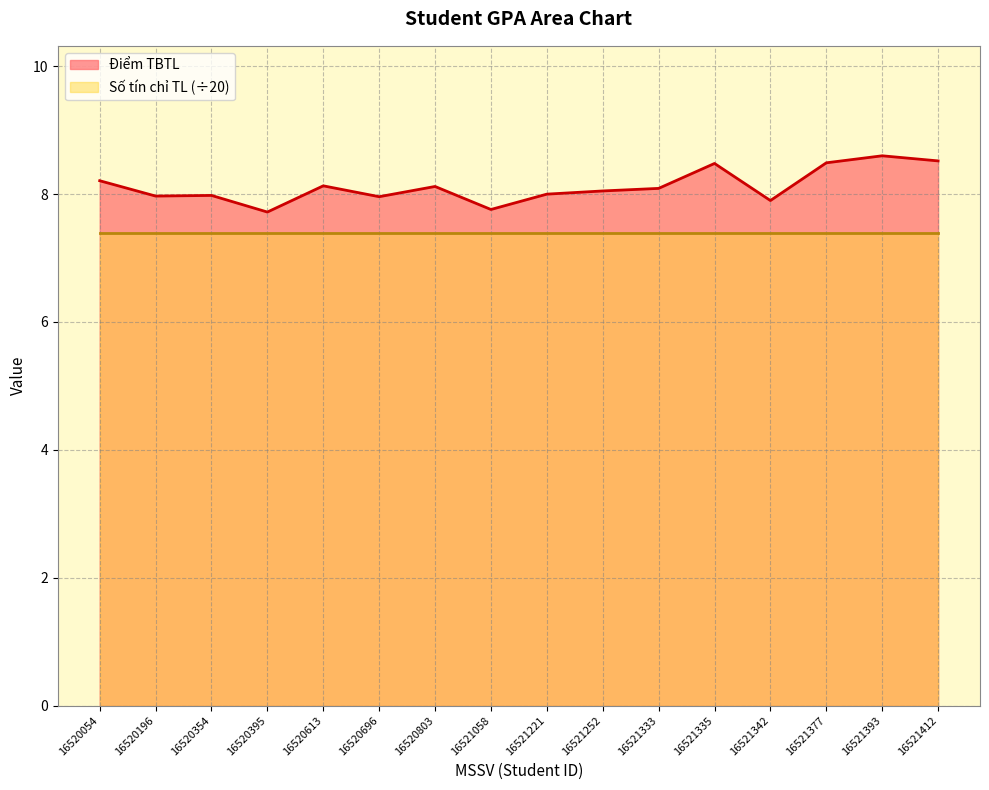

What is the sum of the values at 16521377 and 16520354?

16.5